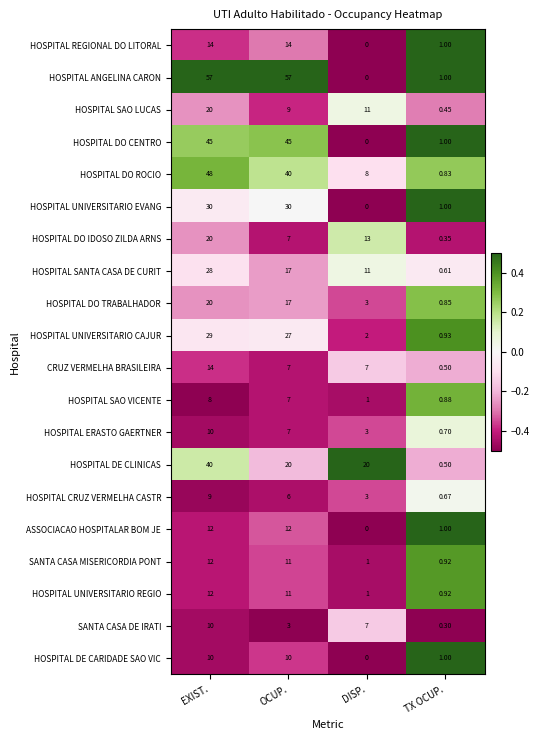

At which category is the sum across all series the highest?

EXIST.